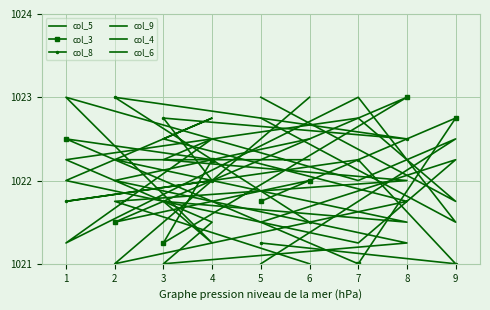

At 8, list the series in order from largest to smallest.

col_3, col_8, col_9, col_6, col_5, col_4